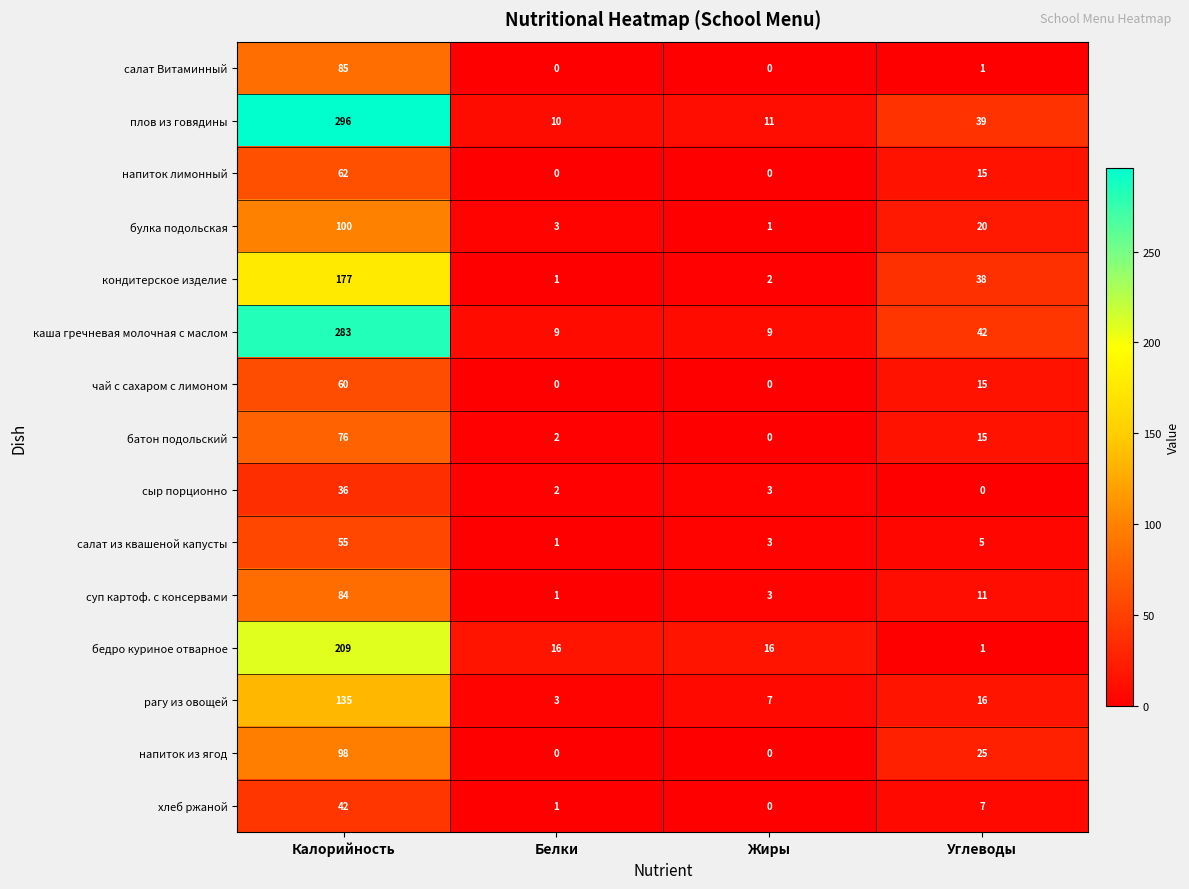

How many series are shown in this chart?

15